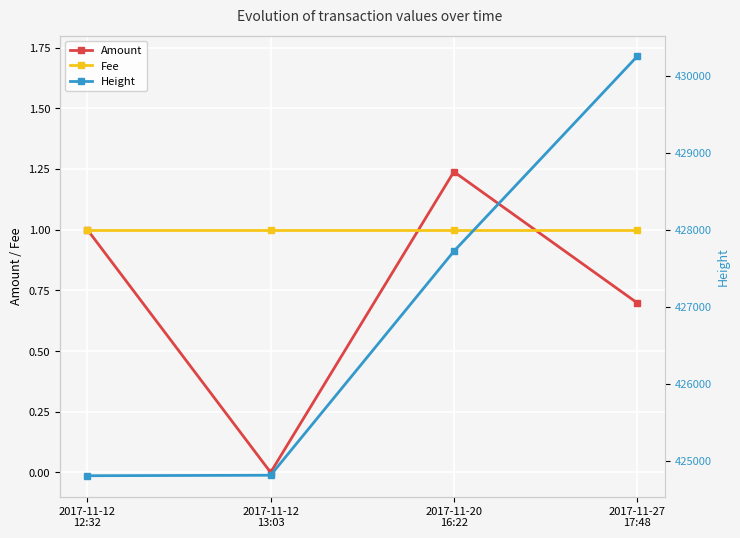

Rank the series by their maximum value, from lowest to highest.

Fee, Amount, Height